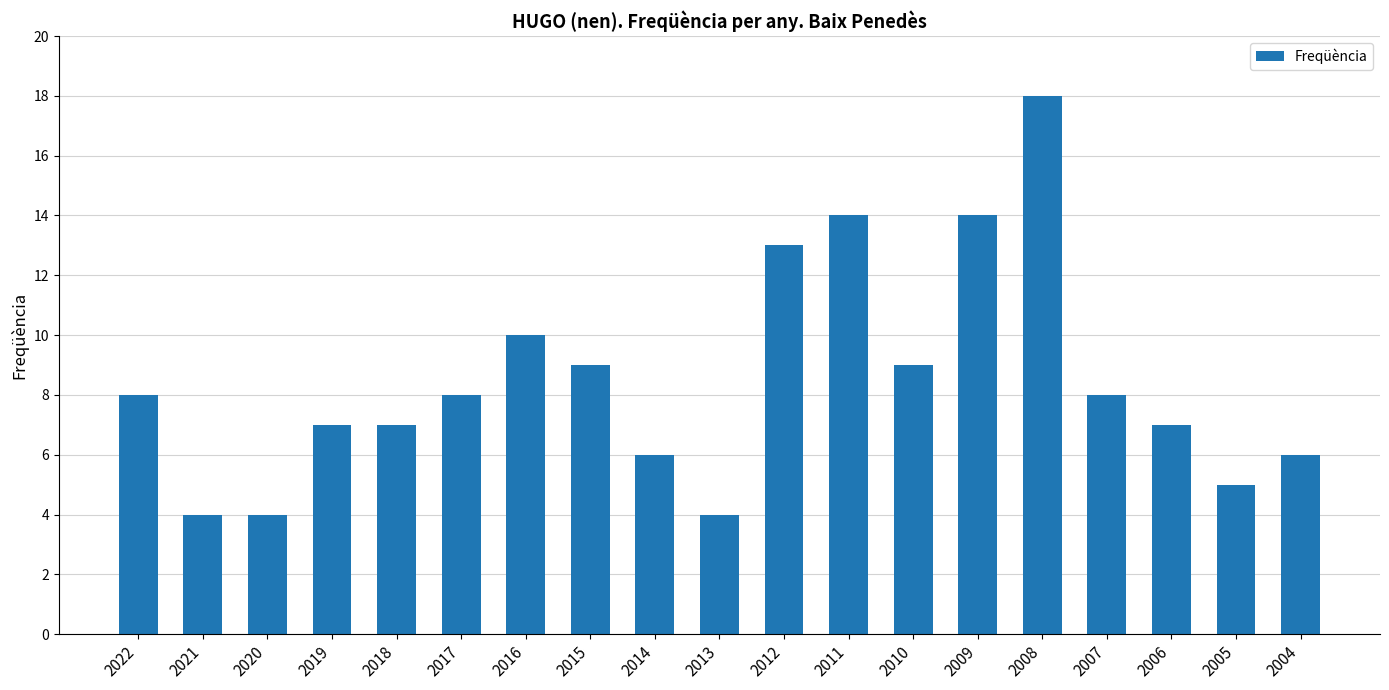

Where is the data nearest to the value 11?

2016